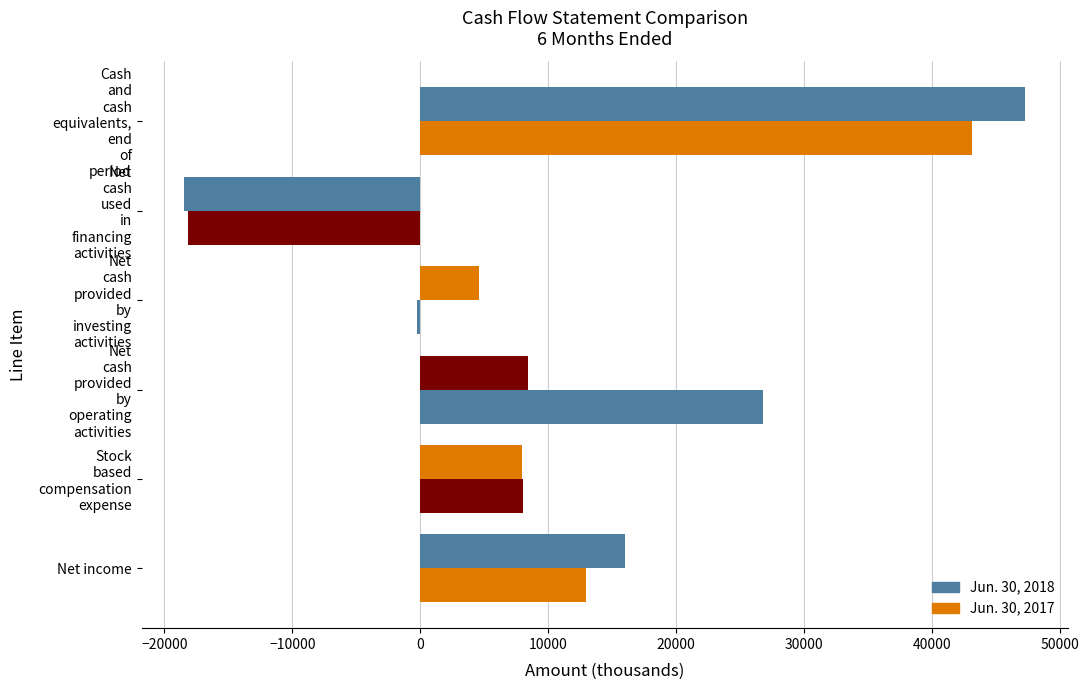

What is the sum of all Jun. 30, 2018 values?

65734